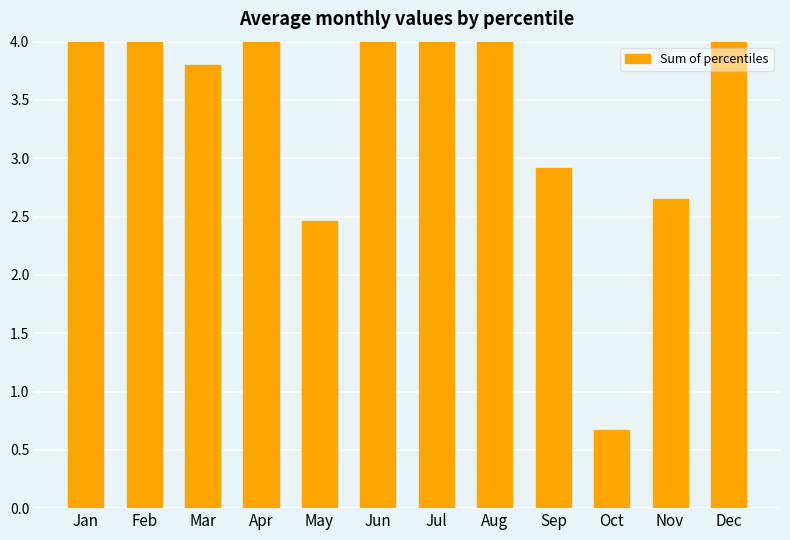

Which category has the lowest value across all series?

Oct